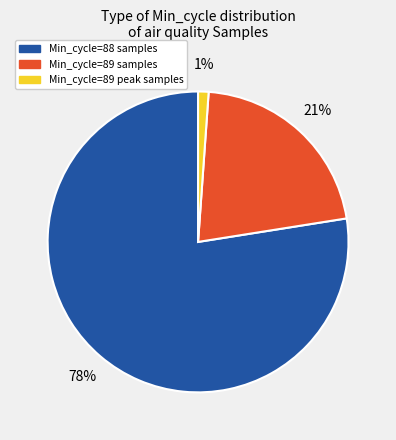

Count the number of slices in the pie.

3